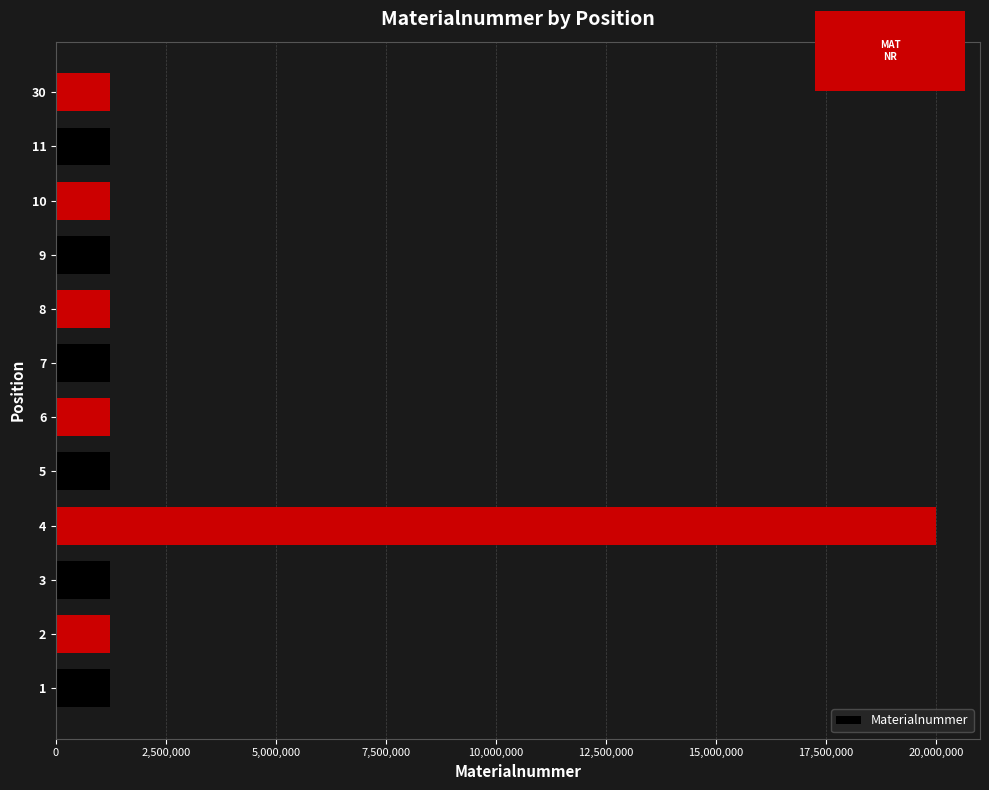

What is the sum of the values at 5 and 6?

2447471